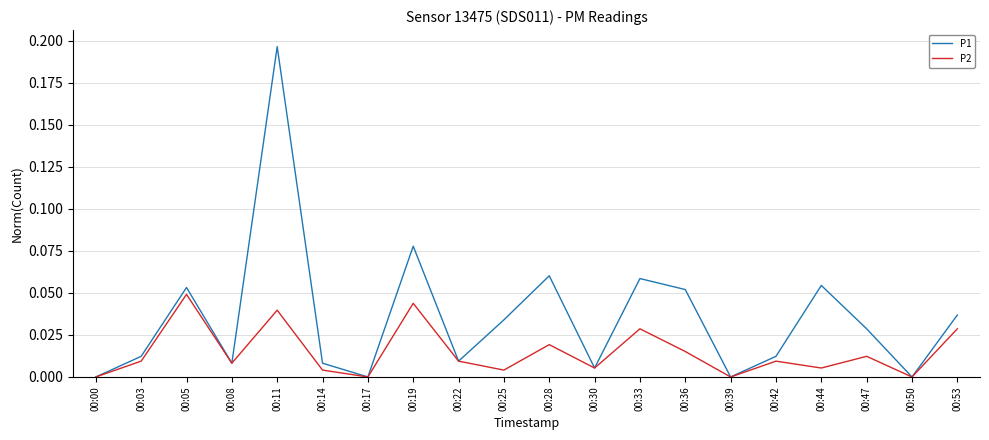

List the series in order of their peak value, highest first.

P1, P2